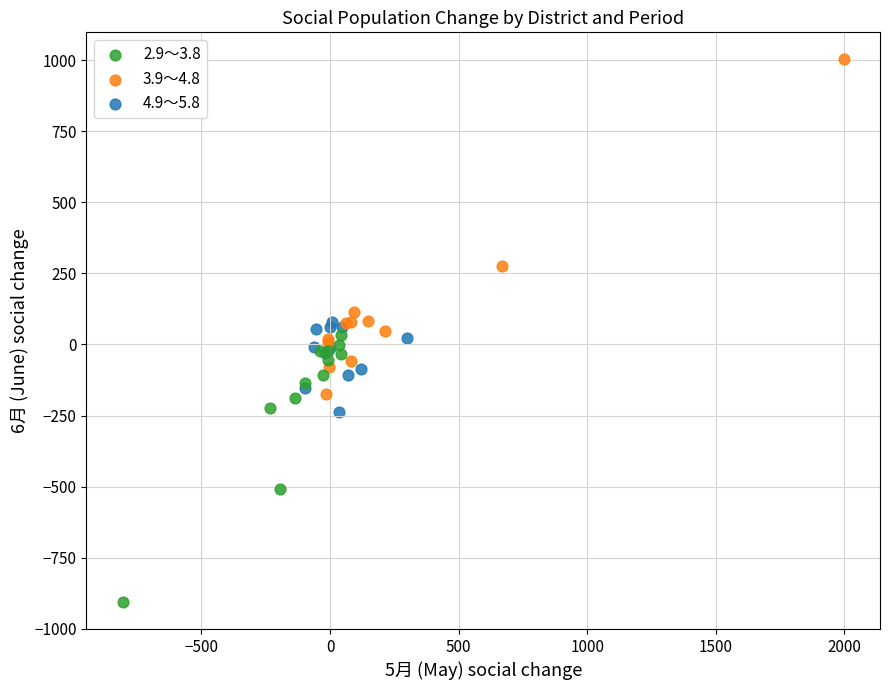

Which series reaches the maximum Y coordinate?

3.9～4.8